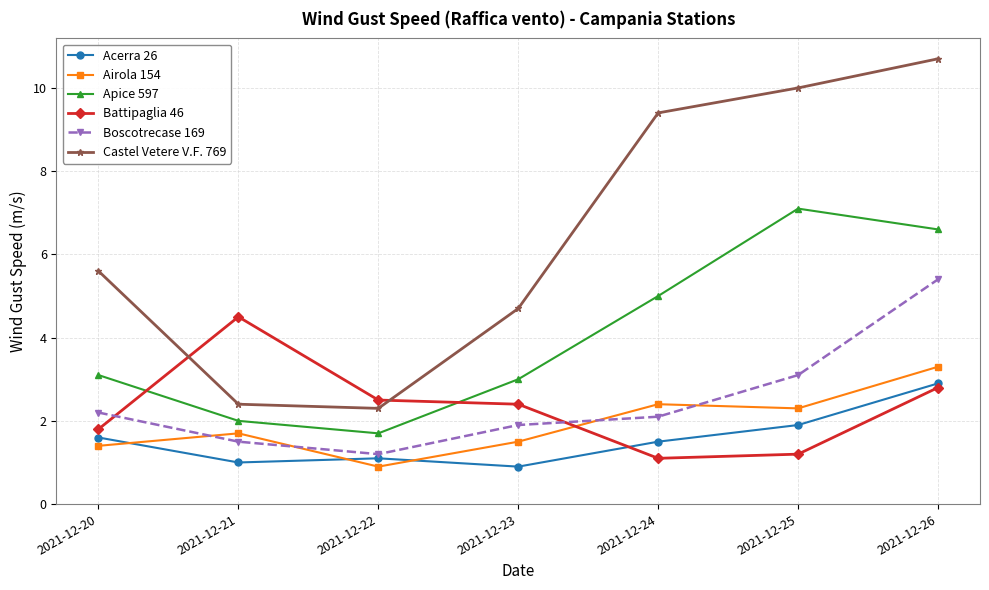

How many lines are shown in the chart?

6